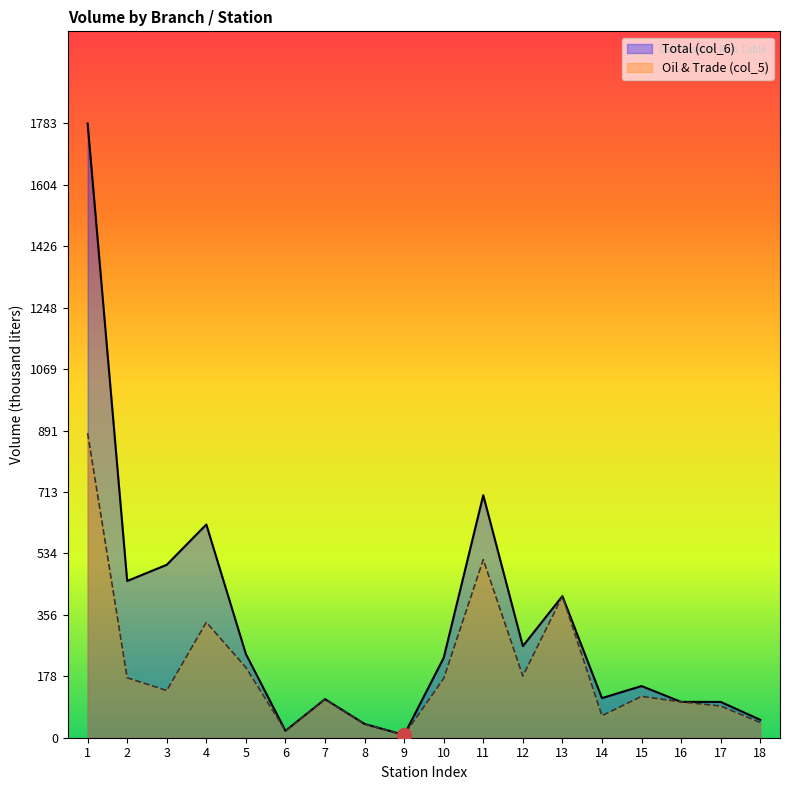

True or false: Total (col_6) and Oil & Trade (col_5) cross at least once.

False